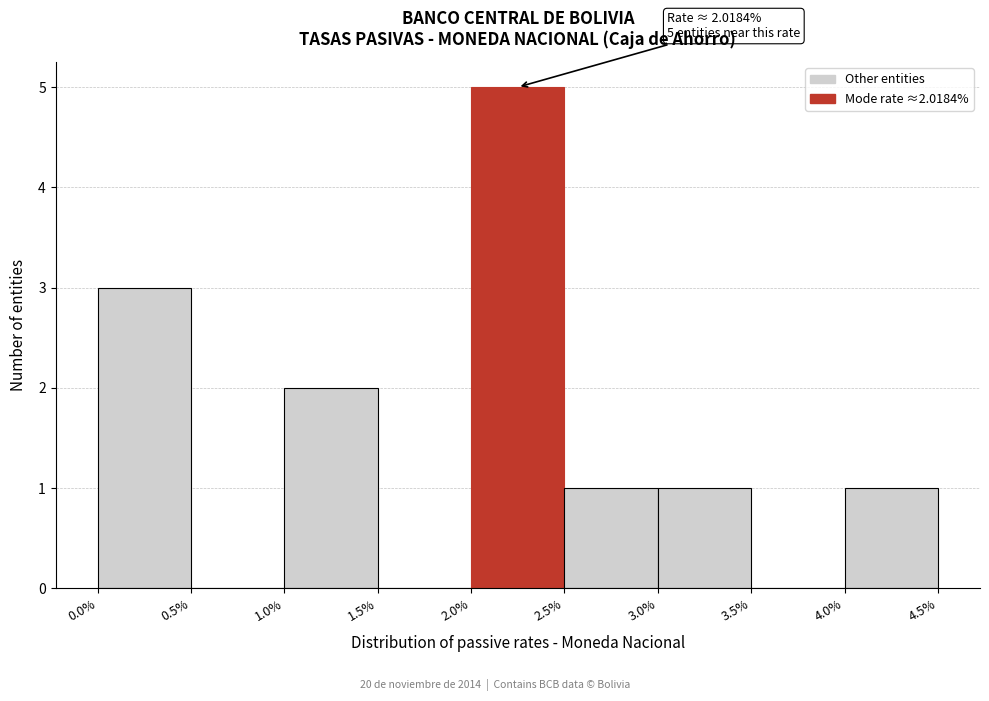

Which range on the x-axis has the tallest bar?

2.0% to 2.5%